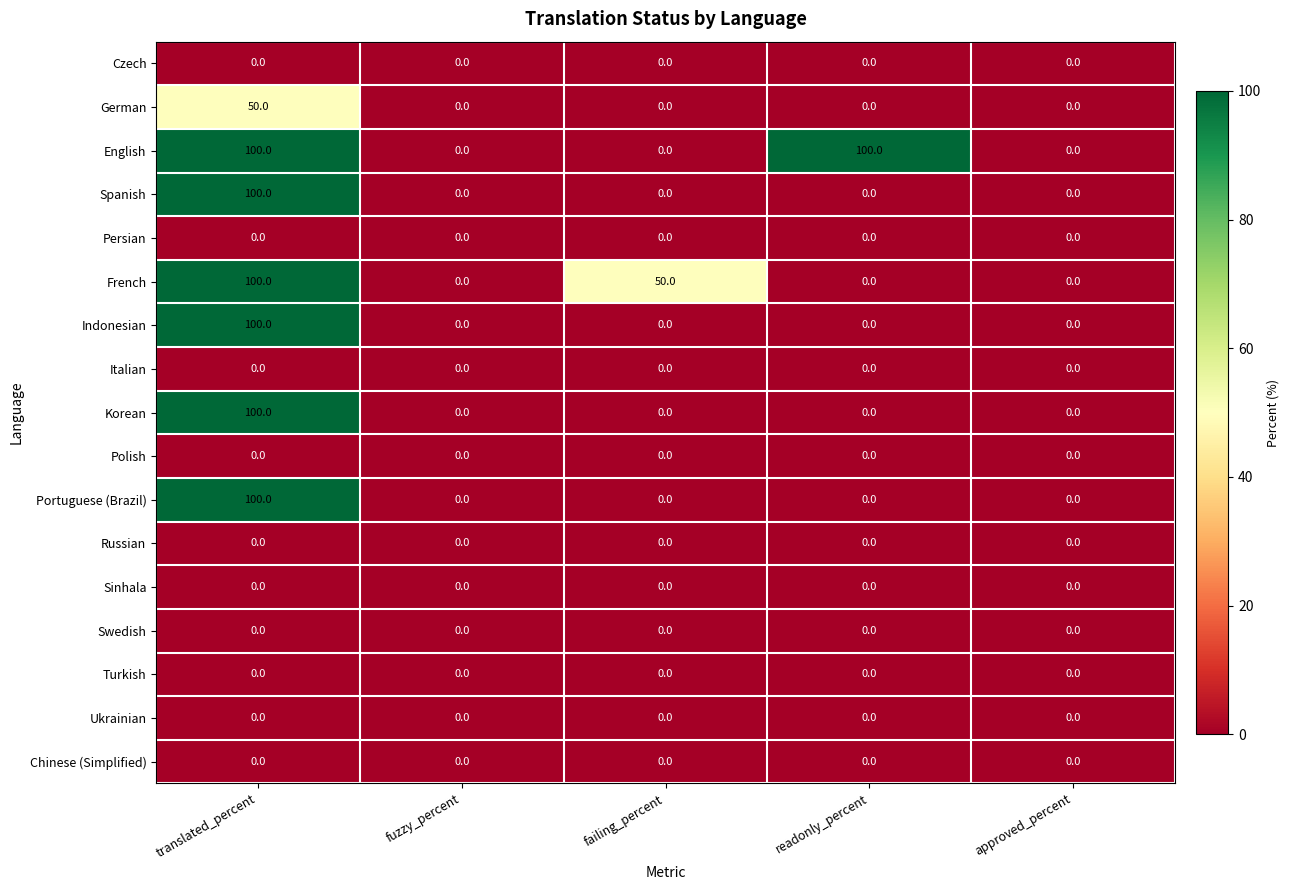

Which series has the largest total across all categories?

English